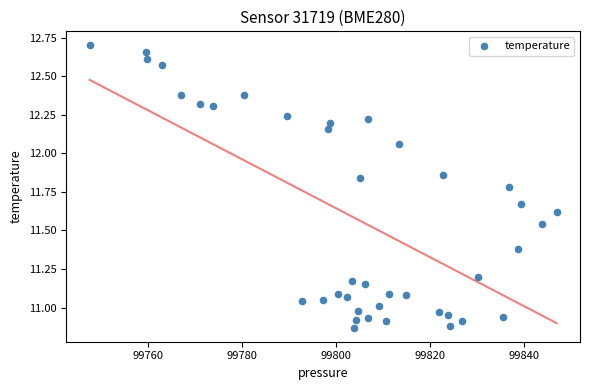

What is the range of X values (max minus min)?

99.4